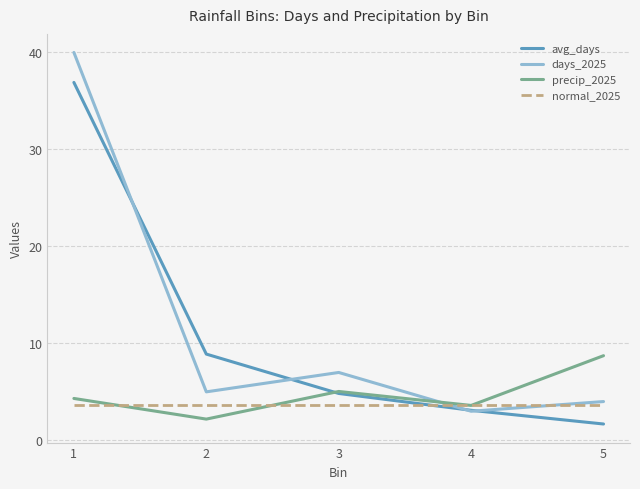

What is the smallest value displayed?

1.7